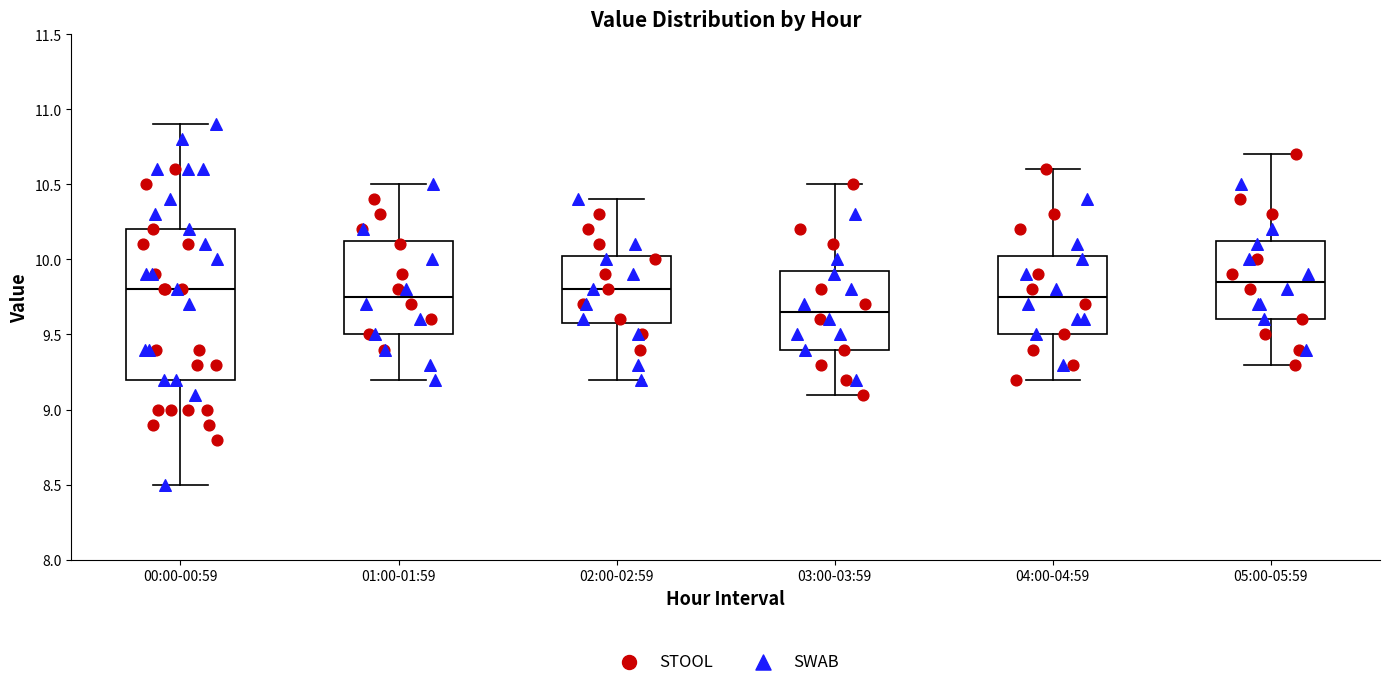

Reading left to right, read every box against the y-axis: the position of its median line, the range the box covers, and the ends of its whiskers. The values are not printed on the chart, so give them approximately, as read against the axis.

00:00-00:59: median 9.80, box 9.20 to 10.20, whiskers 8.50 to 10.90
01:00-01:59: median 9.75, box 9.50 to 10.15, whiskers 9.20 to 10.50
02:00-02:59: median 9.80, box 9.60 to 10.05, whiskers 9.20 to 10.40
03:00-03:59: median 9.65, box 9.40 to 9.95, whiskers 9.10 to 10.50
04:00-04:59: median 9.75, box 9.50 to 10.05, whiskers 9.20 to 10.60
05:00-05:59: median 9.85, box 9.60 to 10.15, whiskers 9.30 to 10.70